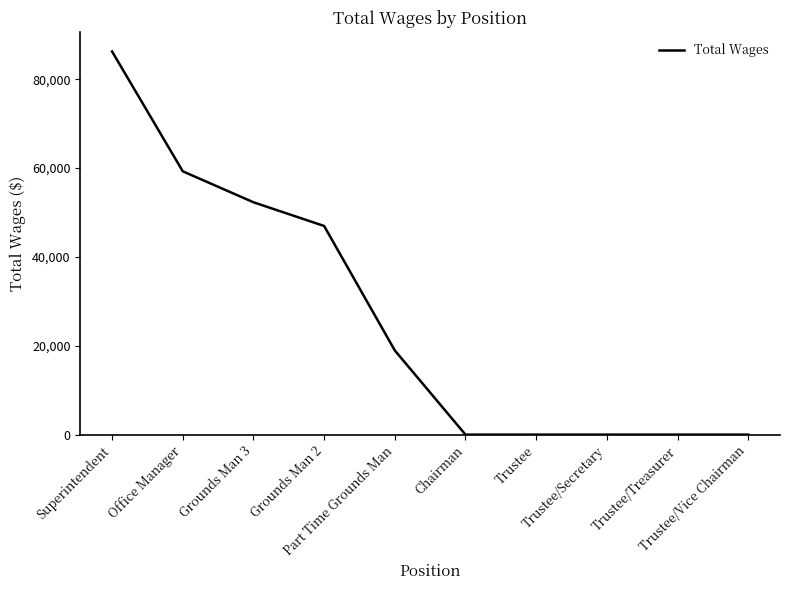

What is the maximum value shown in the chart?

86258